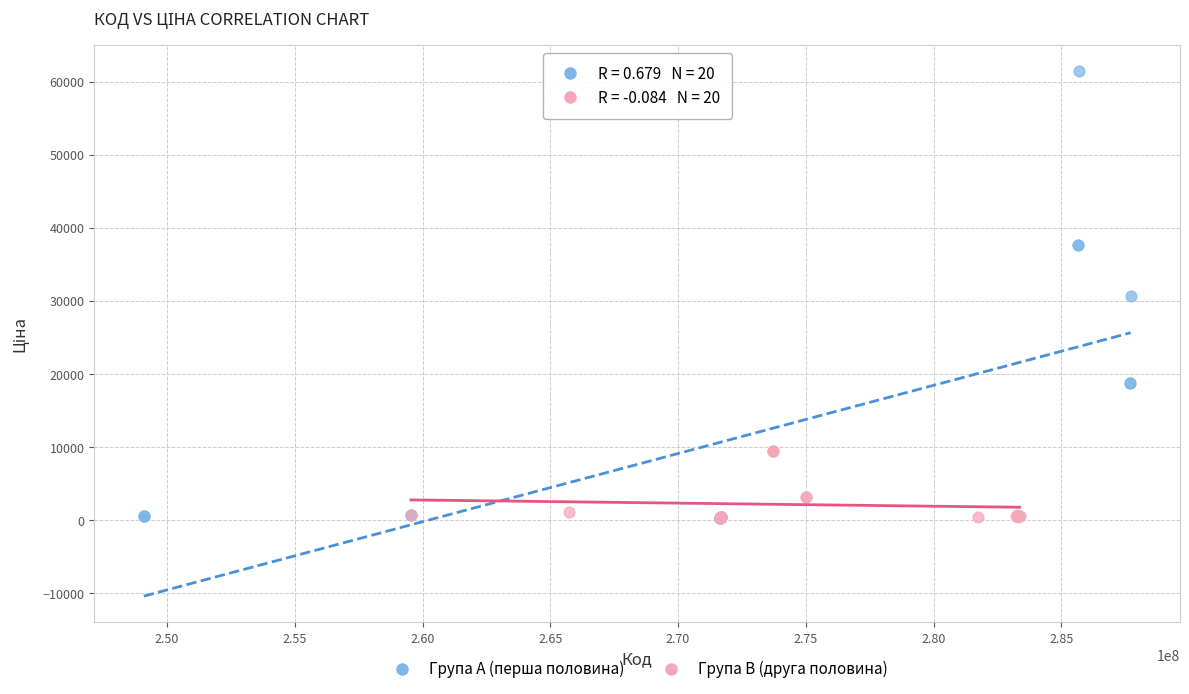

Which series contains the highest Y value?

Група A (перша половина)